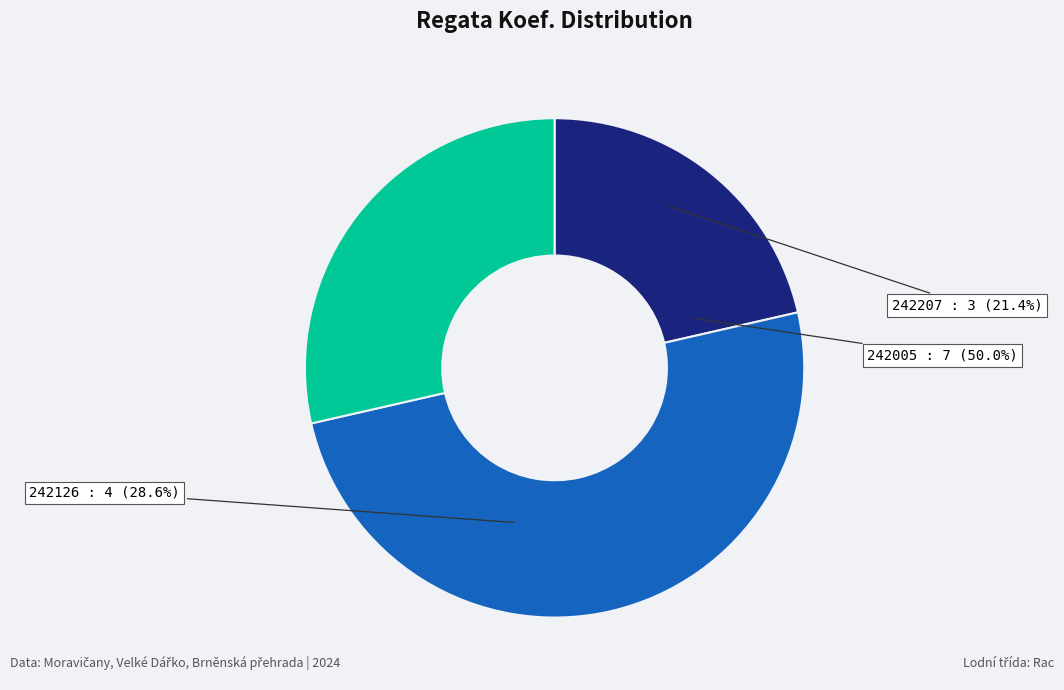

What is the smallest slice in the pie chart?

242207